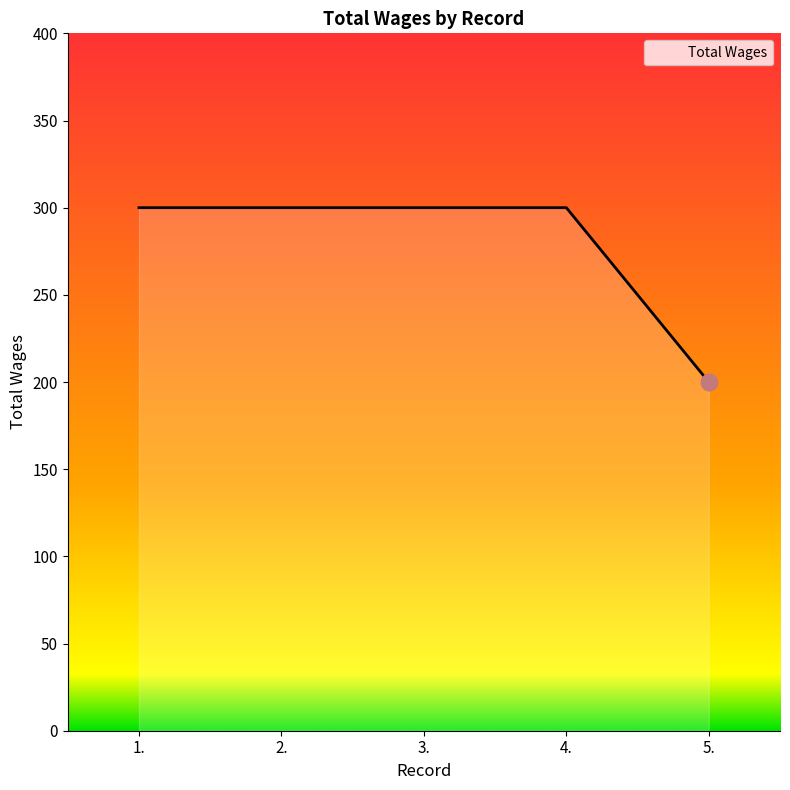

How many values are below 300?

1